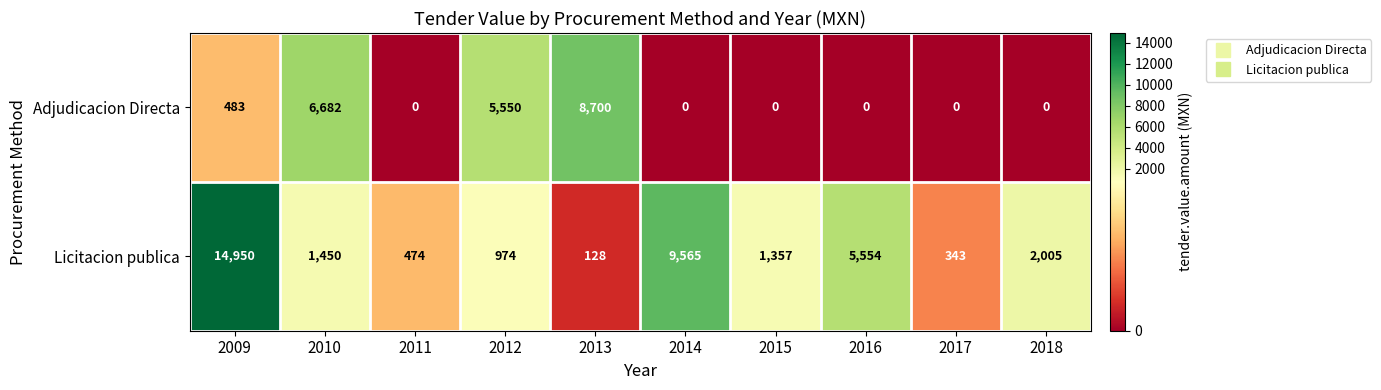

What is the difference between the maximum and minimum values in the Adjudicacion Directa series?

8700